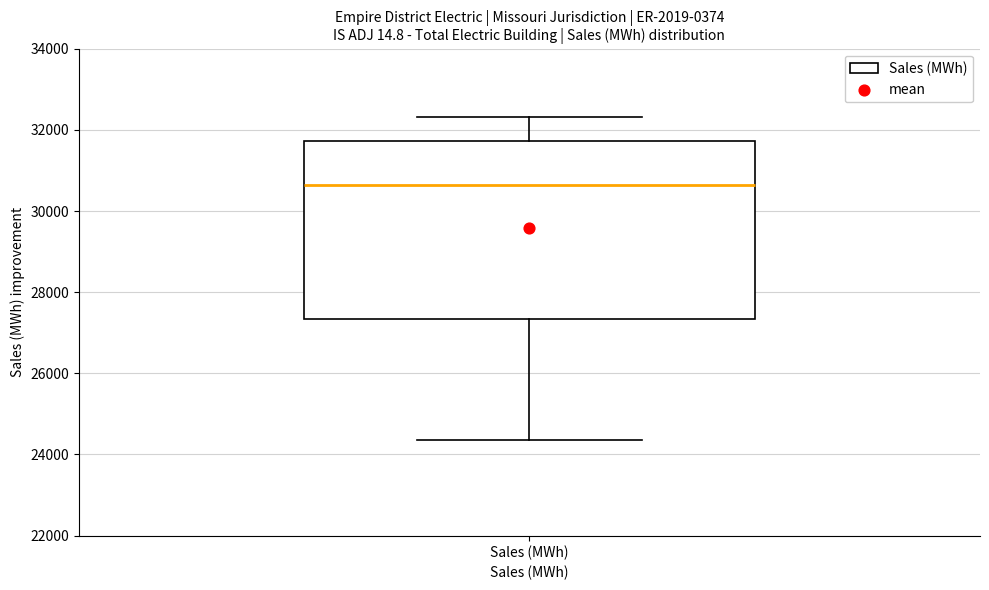

Transcribe this box plot: give where the median line is, the range the box spans, and where the two whiskers end, as read against the y-axis. The values are not printed on the chart, so give them approximately, as read against the axis.

median 30600, box 27400 to 31800, whiskers 24400 to 32400